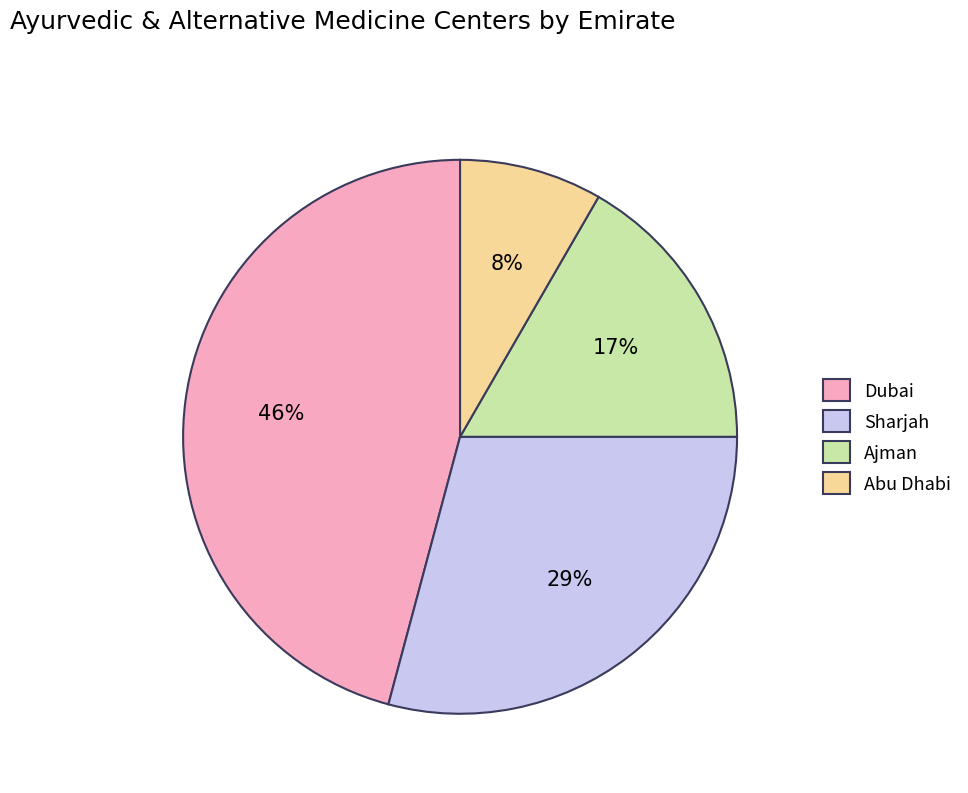

What is the smallest slice in the pie chart?

Abu Dhabi